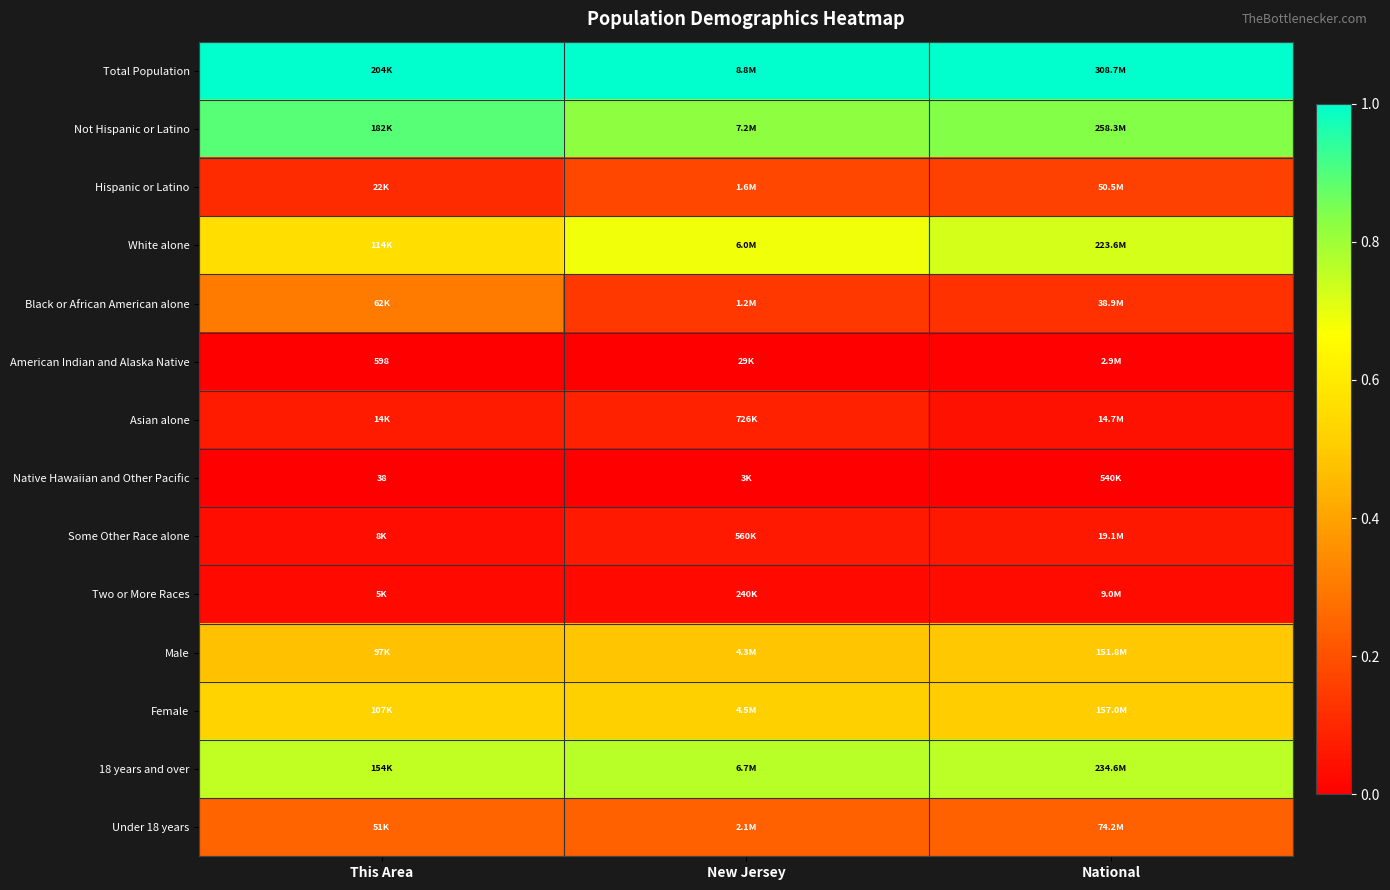

Which series has the largest total across all categories?

Total Population